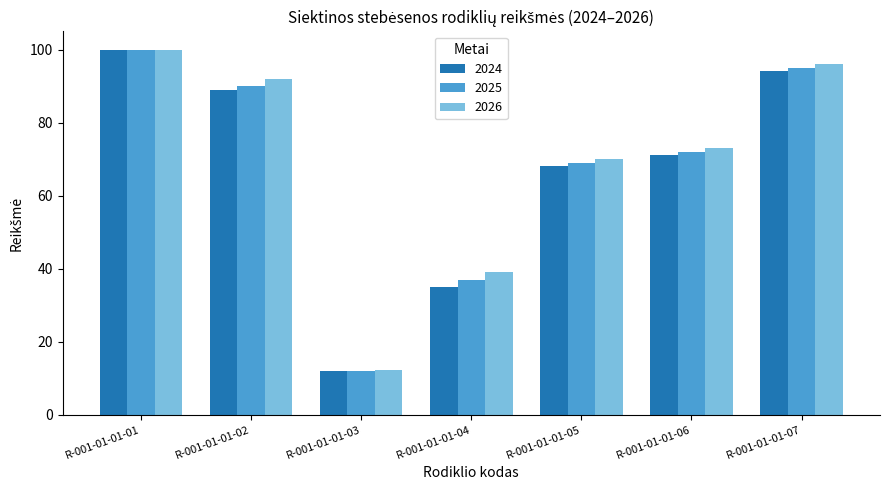

At which label is 2024 closest to 55?

R-001-01-01-05